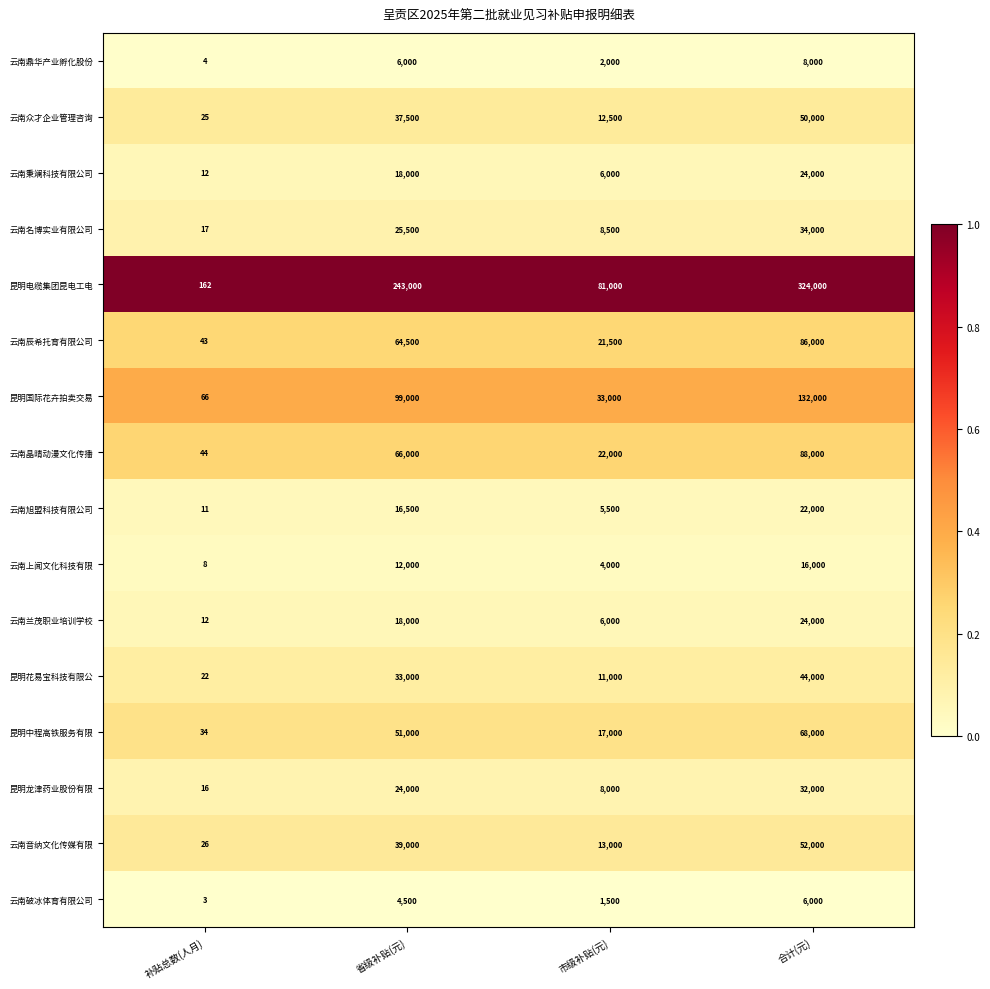

Between 省级补贴(元) and 合计(元), which series saw the biggest shift?

昆明电缆集团昆电工电